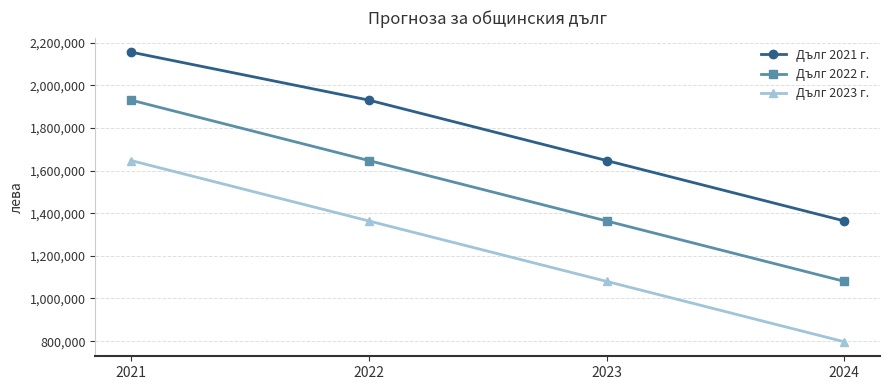

The value of Дълг 2021 г. at 2021 is 3641197. True or false?

False